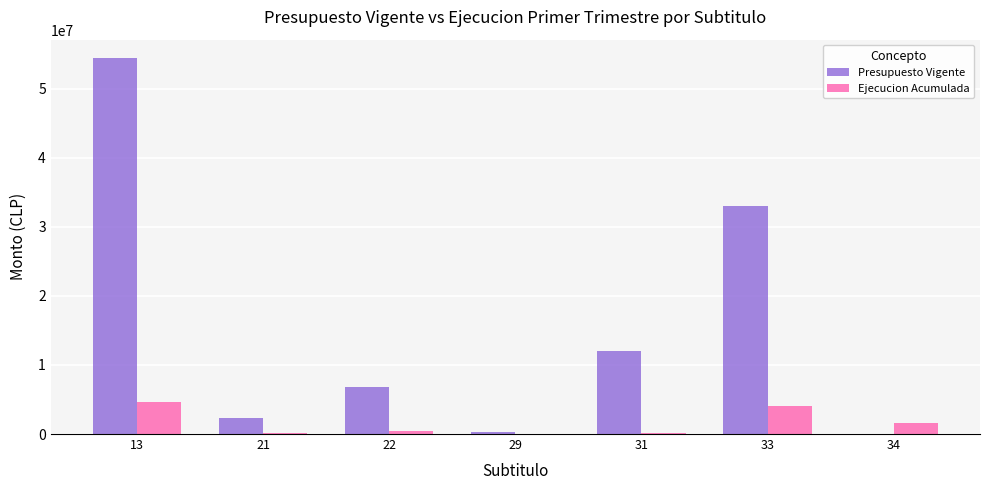

The Ejecucion Acumulada series shows 1599606 at 34. True or false?

True